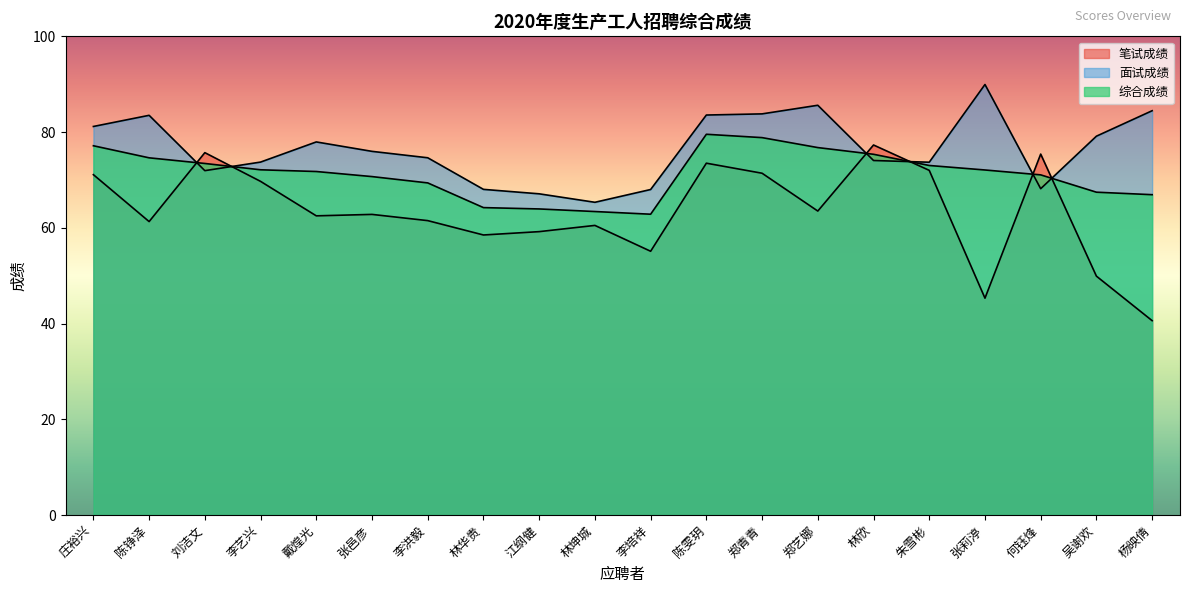

Which series ends up on top after the final intersection of 面试成绩 and 笔试成绩?

面试成绩